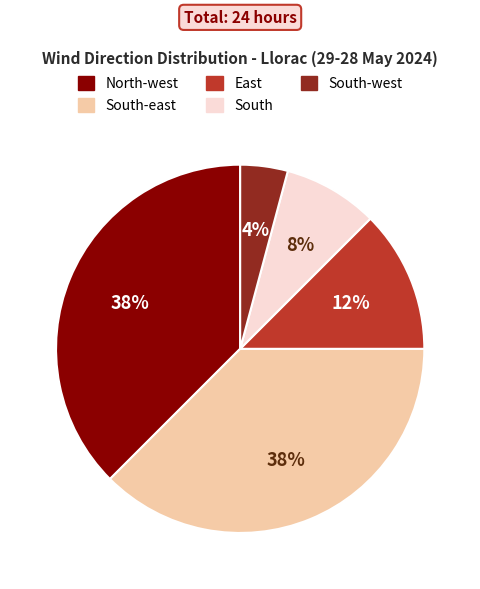

To the nearest percent, what is the average slice percentage?

20%